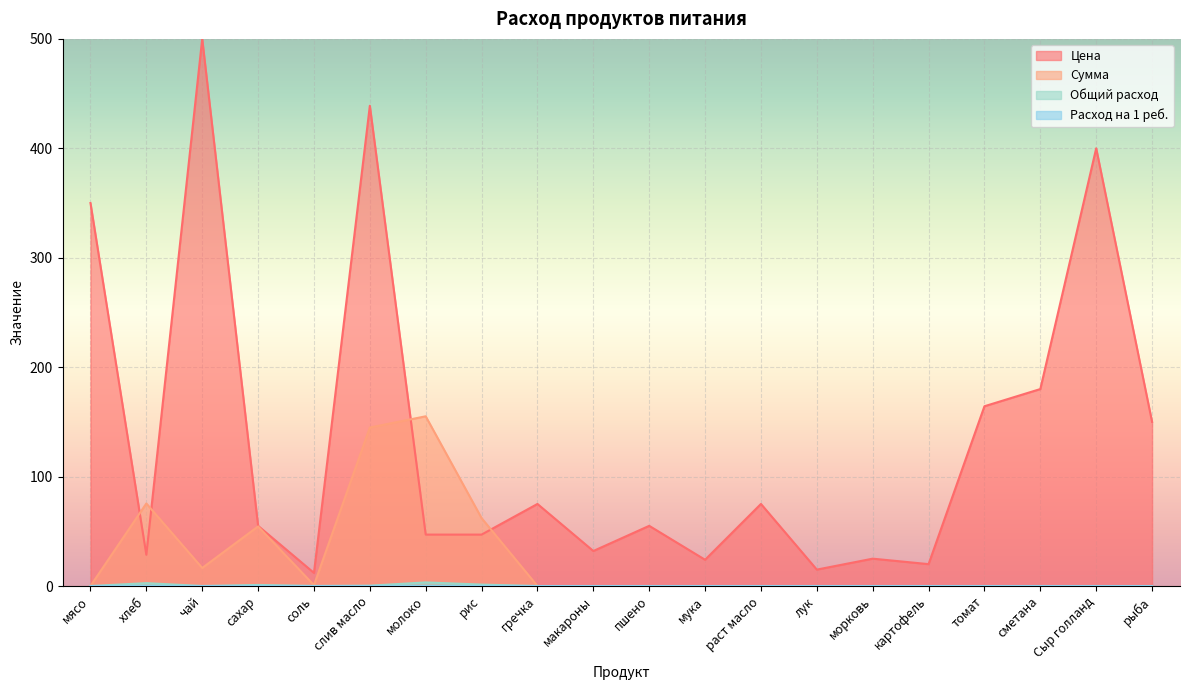

What are all the series names shown in the legend?

Цена, Сумма, Общий расход, Расход на 1 реб.